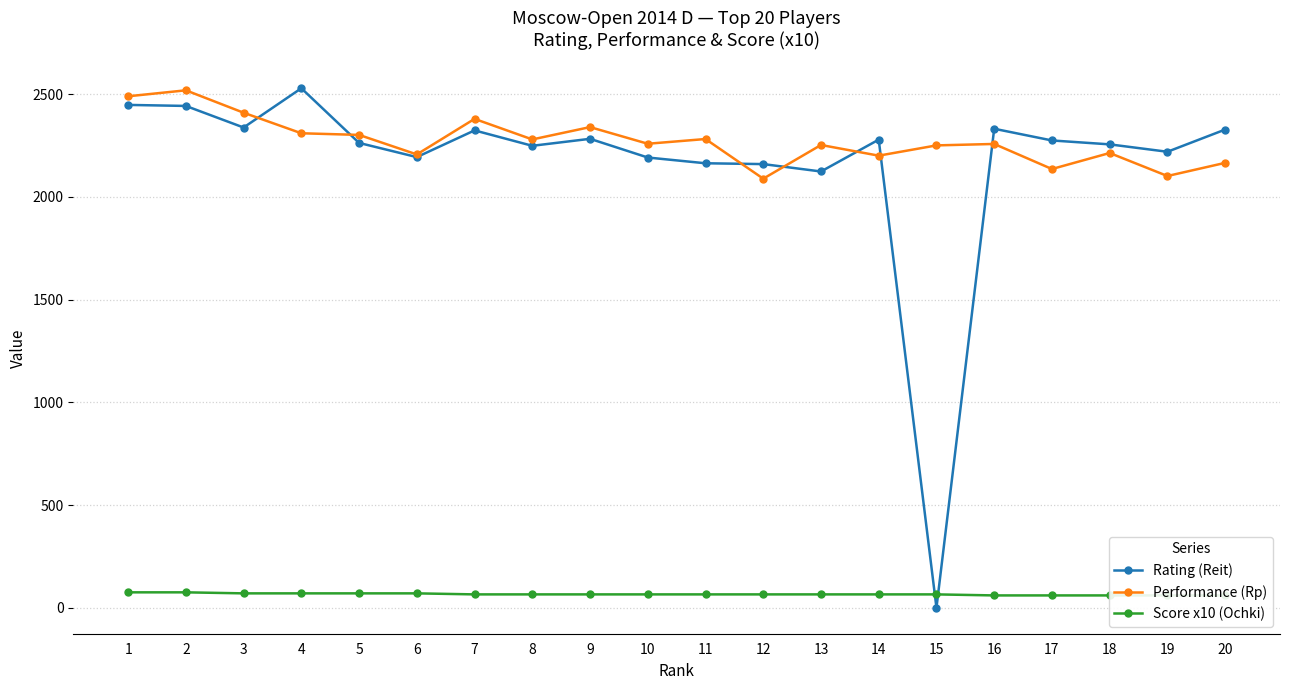

Reading right to left, extract all data points from this chart.

Rating (Reit): 2327	2219	2255	2274	2331	0	2278	2123	2159	2163	2191	2282	2248	2323	2193	2262	2528	2337	2442	2447
Performance (Rp): 2165	2101	2213	2135	2257	2250	2200	2252	2088	2281	2258	2339	2279	2379	2206	2301	2309	2409	2518	2489
Score x10 (Ochki): 60	60	60	60	60	65	65	65	65	65	65	65	65	65	70	70	70	70	75	75